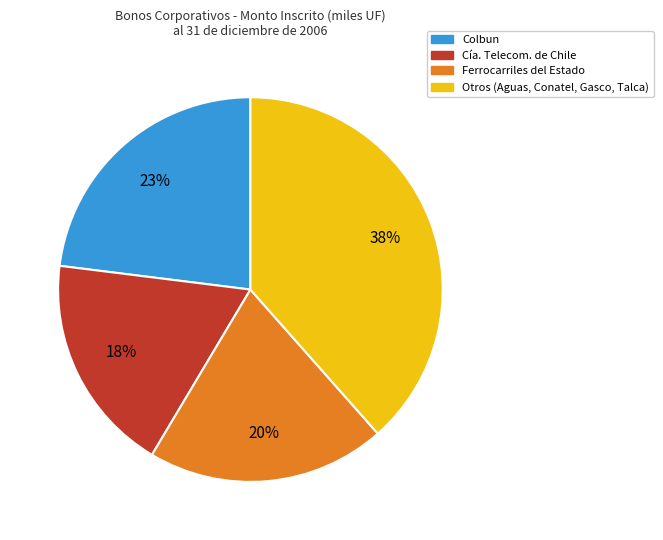

To the nearest percent, what is the average slice percentage?

25%